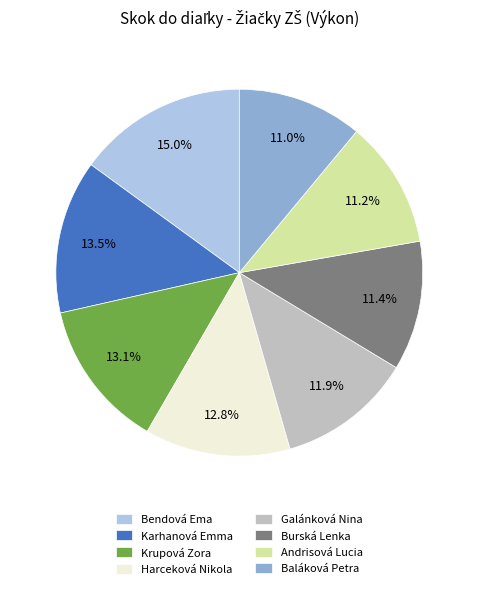

How much of the chart is everything except Andrisová Lucia?

88.8%